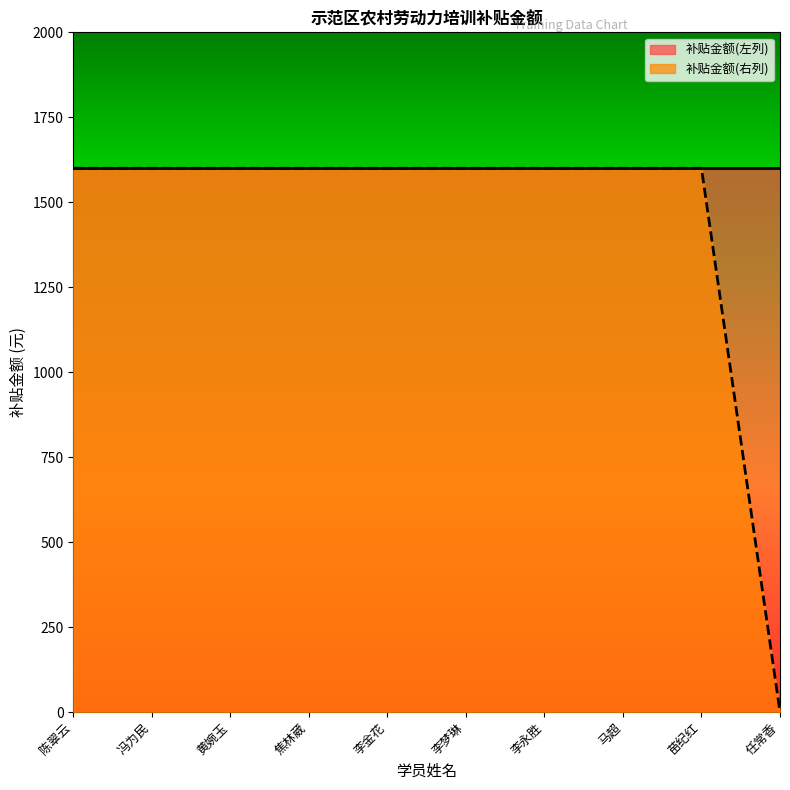

What is the sum of all values?

14400